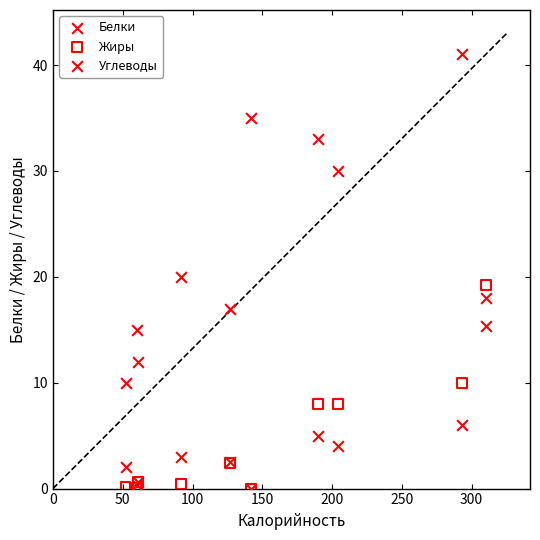

What are all the series names shown in the legend?

Белки, Жиры, Углеводы